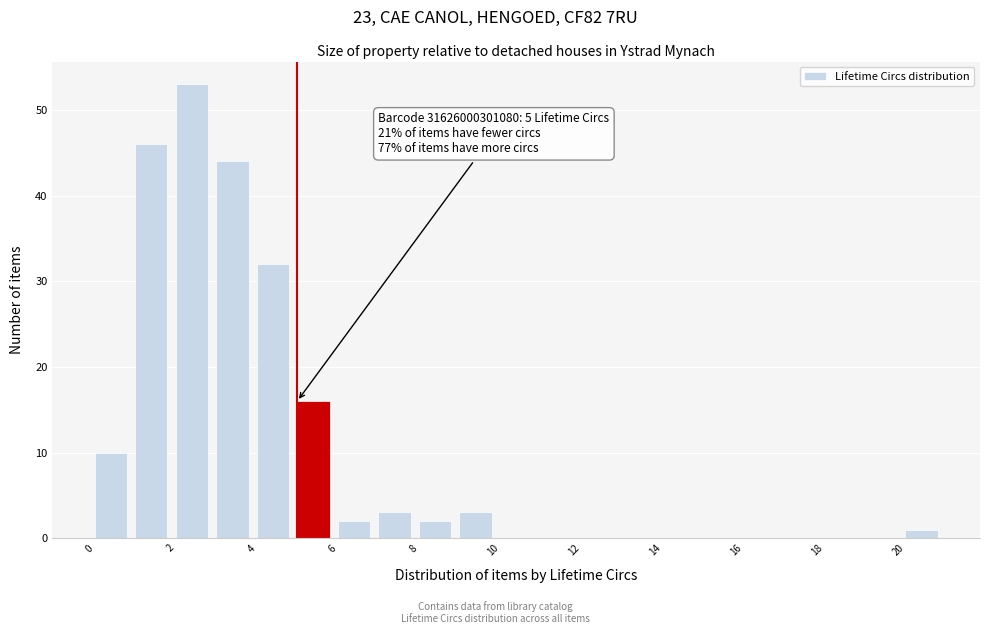

Which range on the x-axis has the tallest bar?

2 to 3